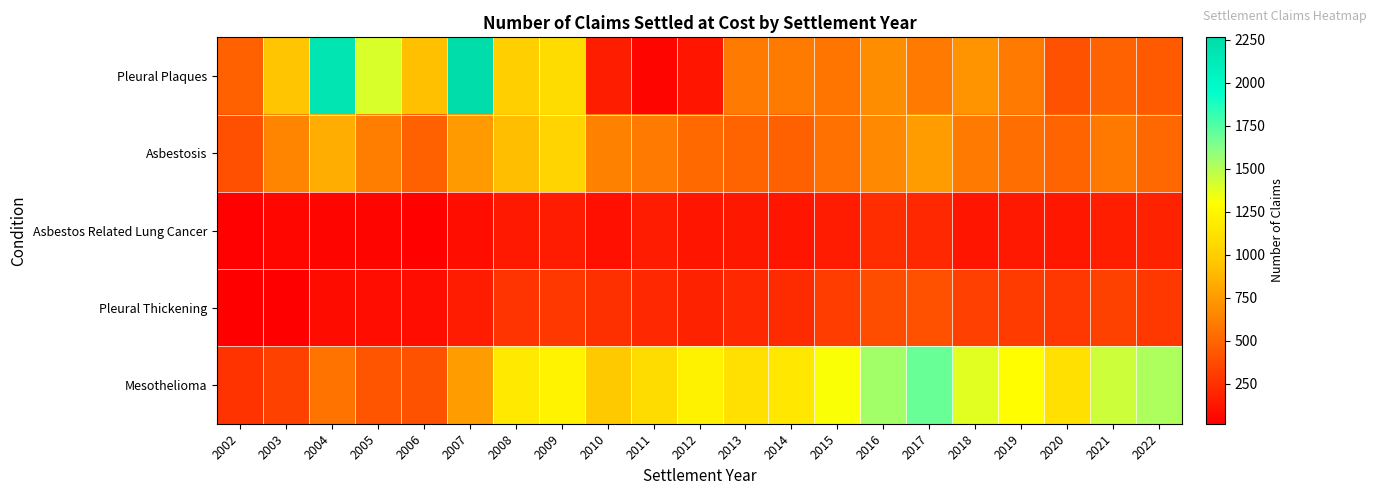

Reading left to right, extract all data points from this chart.

Pleural Plaques: 2002=478	2003=951	2004=2179	2005=1401	2006=926	2007=2263	2008=1001	2009=1086	2010=159	2011=45	2012=120	2013=596	2014=602	2015=573	2016=684	2017=597	2018=718	2019=593	2020=410	2021=486	2022=445
Asbestosis: 2002=393	2003=645	2004=837	2005=616	2006=474	2007=746	2008=912	2009=1034	2010=629	2011=594	2012=517	2013=494	2014=480	2015=556	2016=669	2017=754	2018=596	2019=540	2020=492	2021=585	2022=508
Asbestos Related Lung Cancer: 2002=27	2003=50	2004=46	2005=46	2006=33	2007=89	2008=136	2009=156	2010=98	2011=155	2012=122	2013=133	2014=118	2015=153	2016=235	2017=213	2018=122	2019=139	2020=131	2021=163	2022=180
Pleural Thickening: 2002=17	2003=23	2004=75	2005=83	2006=86	2007=153	2008=264	2009=288	2010=247	2011=214	2012=181	2013=214	2014=224	2015=309	2016=385	2017=402	2018=324	2019=302	2020=282	2021=327	2022=287
Mesothelioma: 2002=262	2003=325	2004=569	2005=419	2006=410	2007=760	2008=1165	2009=1226	2010=968	2011=1081	2012=1223	2013=1110	2014=1150	2015=1314	2016=1547	2017=1696	2018=1379	2019=1291	2020=1110	2021=1435	2022=1521